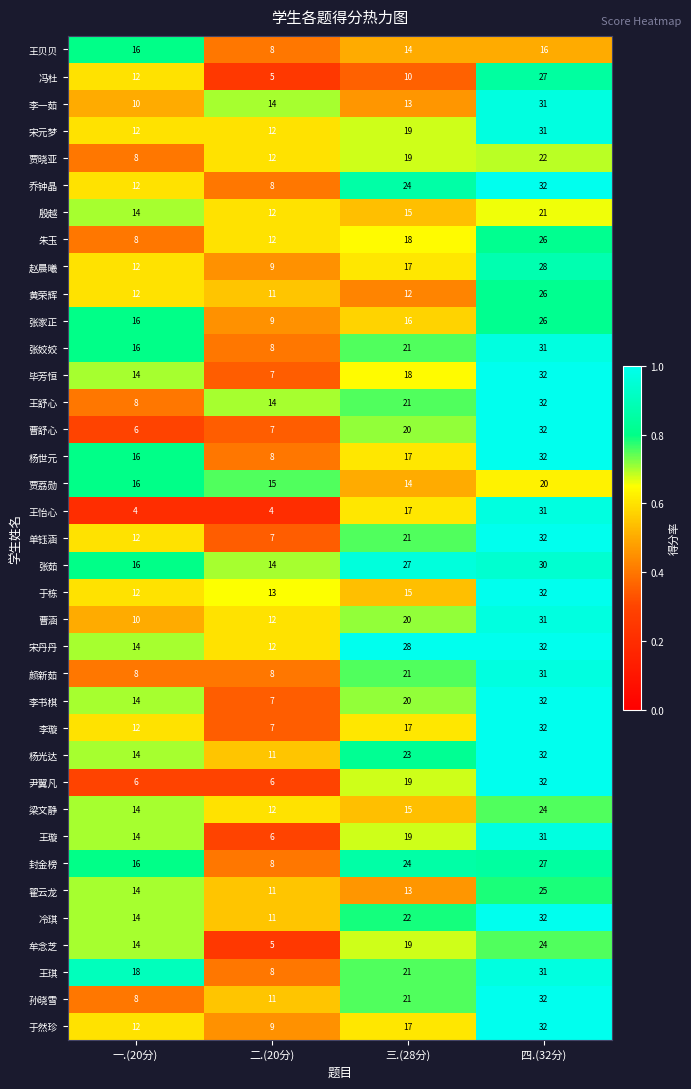

What is the difference between the maximum and minimum values in the 张家正 series?

17